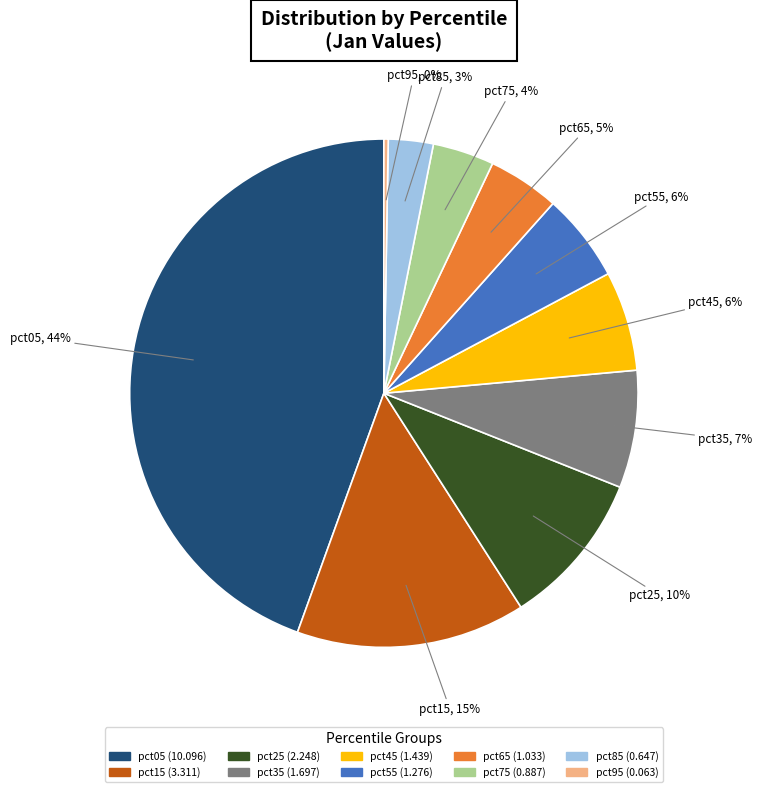

Does any single category account for the majority?

No